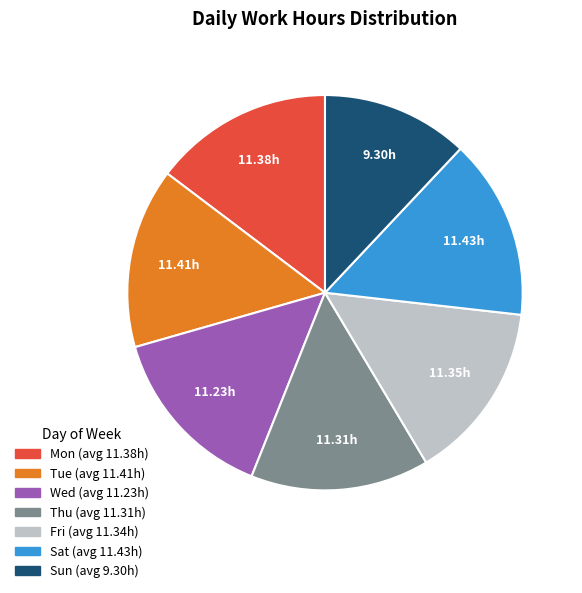

Is there a majority slice in this chart?

No